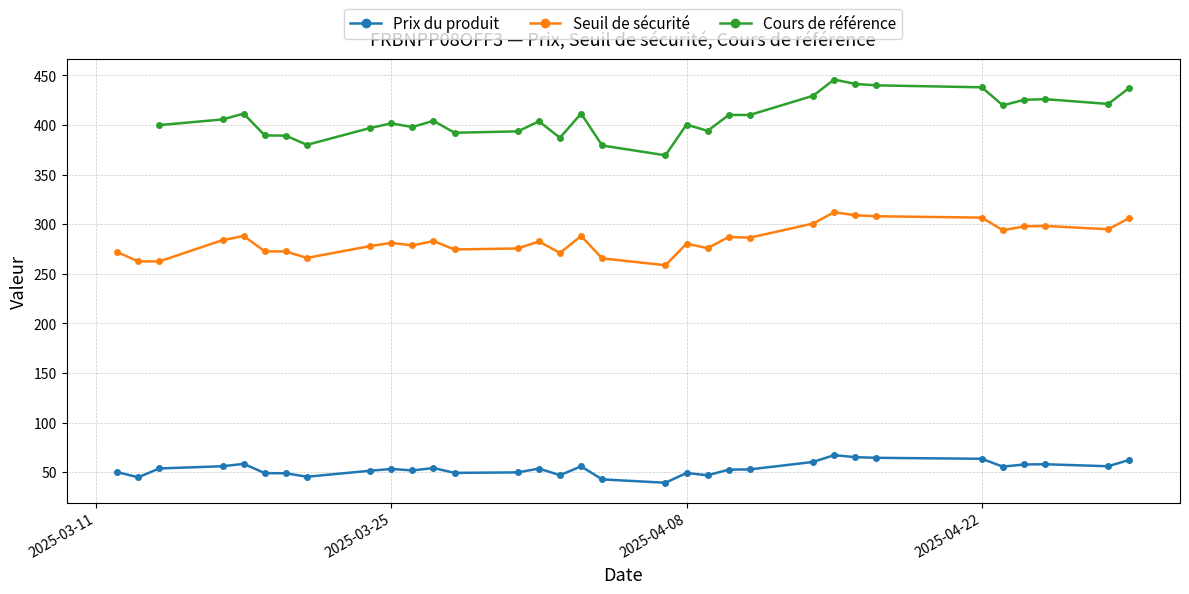

How many interior local valleys does the Seuil de sécurité series have?

9